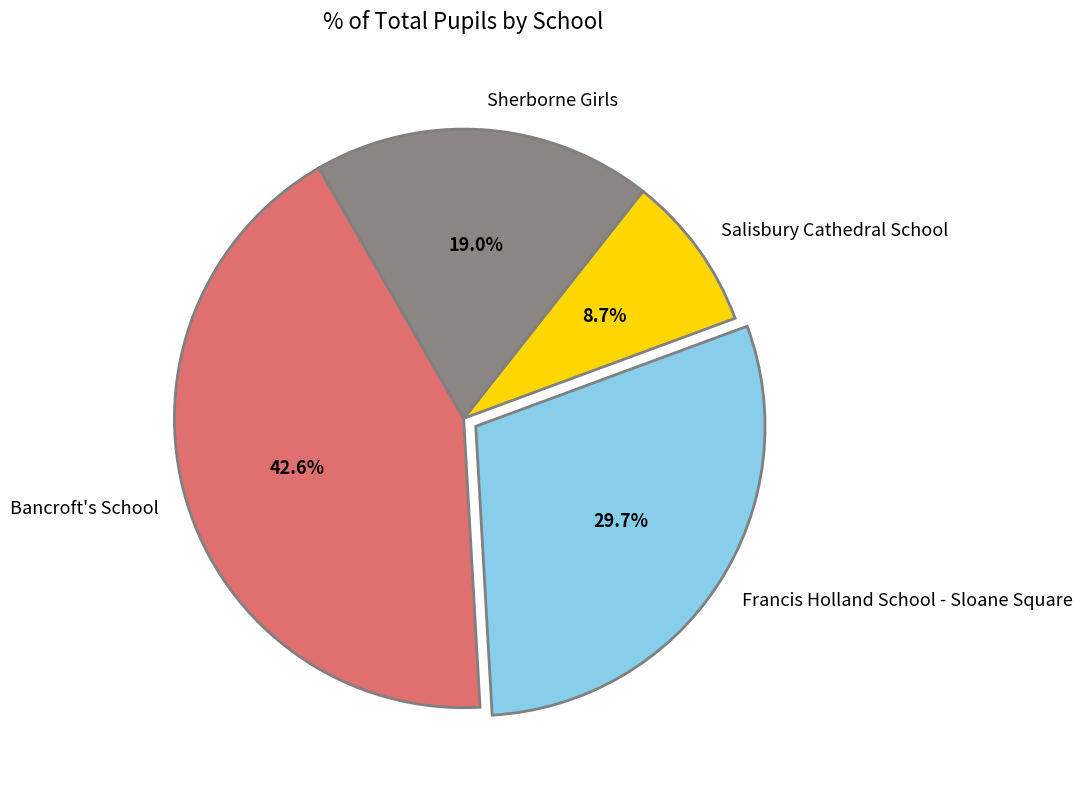

Rank the categories by value from lowest to highest.

Salisbury Cathedral School, Sherborne Girls, Francis Holland School - Sloane Square, Bancroft's School